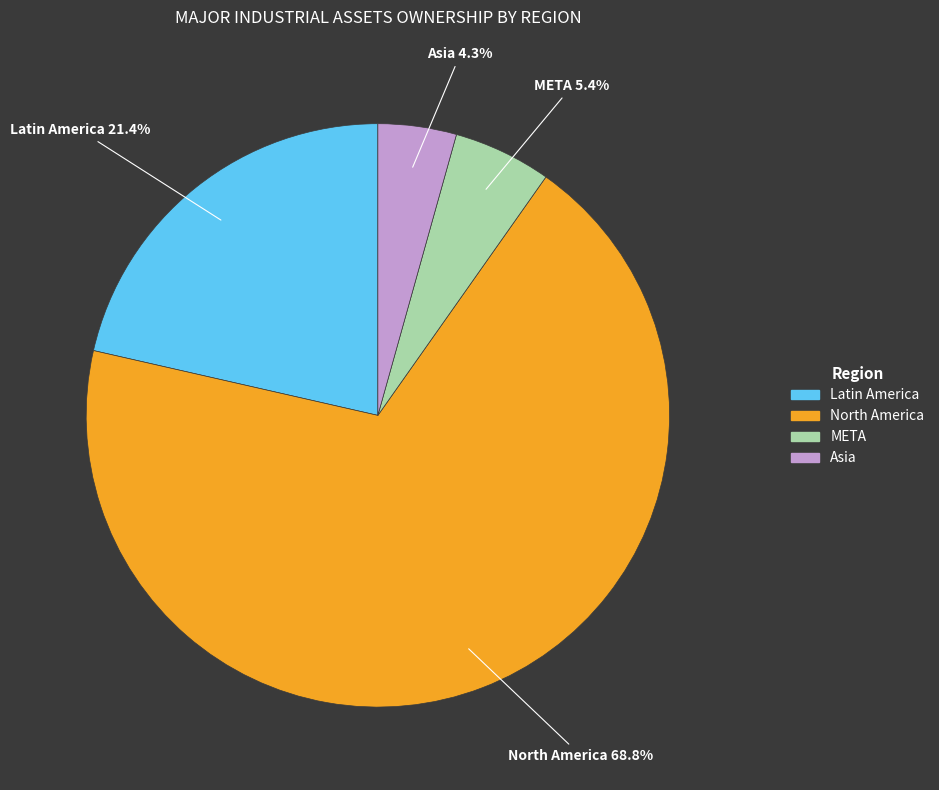

Is there a majority slice in this chart?

Yes